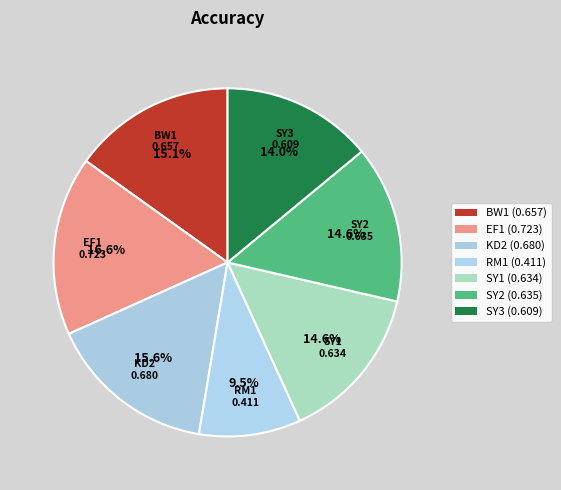

How many slices are in this pie chart?

7